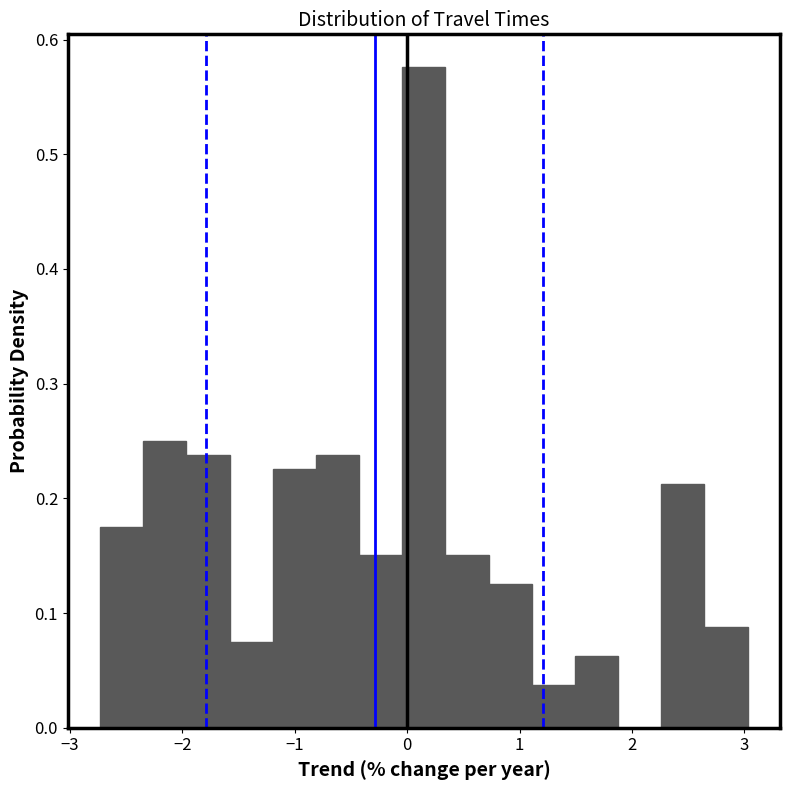

Read against the x-axis, roughly where is the centre of the tallest bar?

0.1